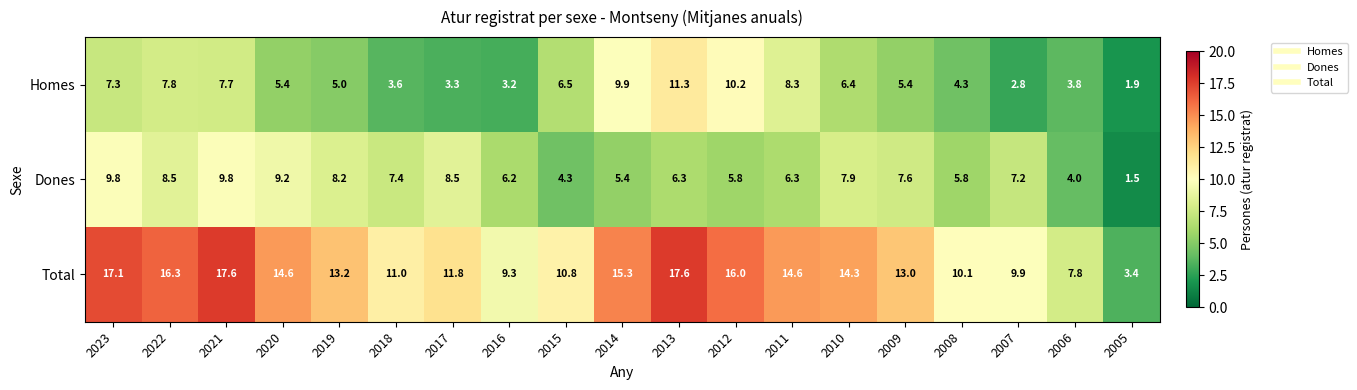

What is the sum of the Total values at 2022 and 2016?

25.6